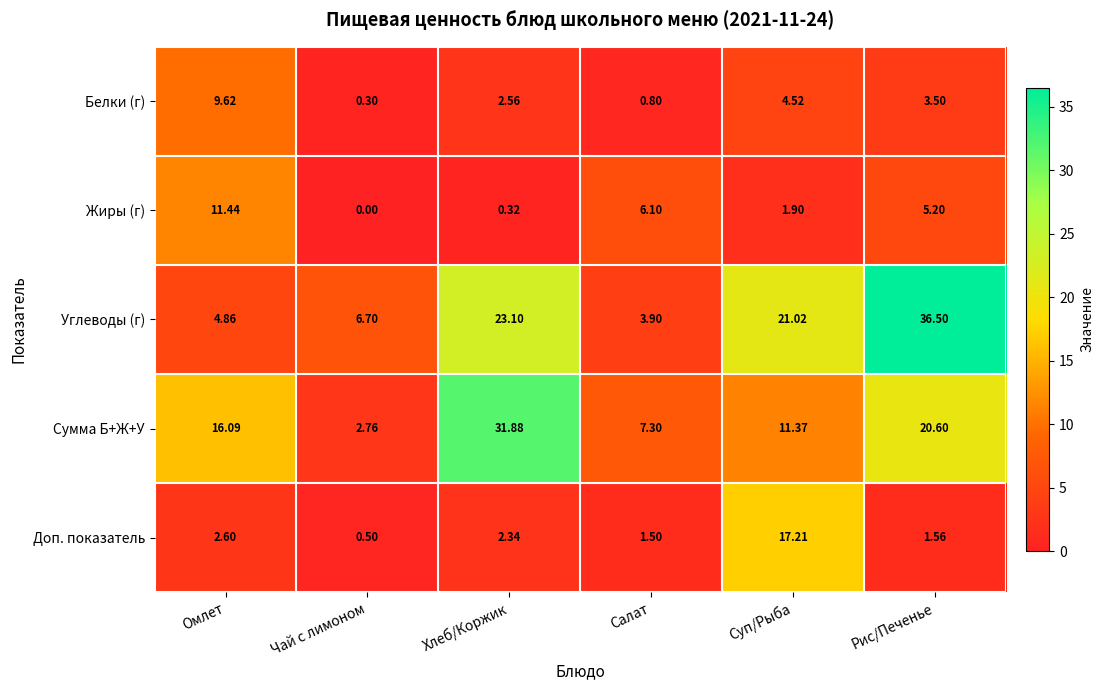

Which series has the largest range (max minus min)?

Углеводы (г)